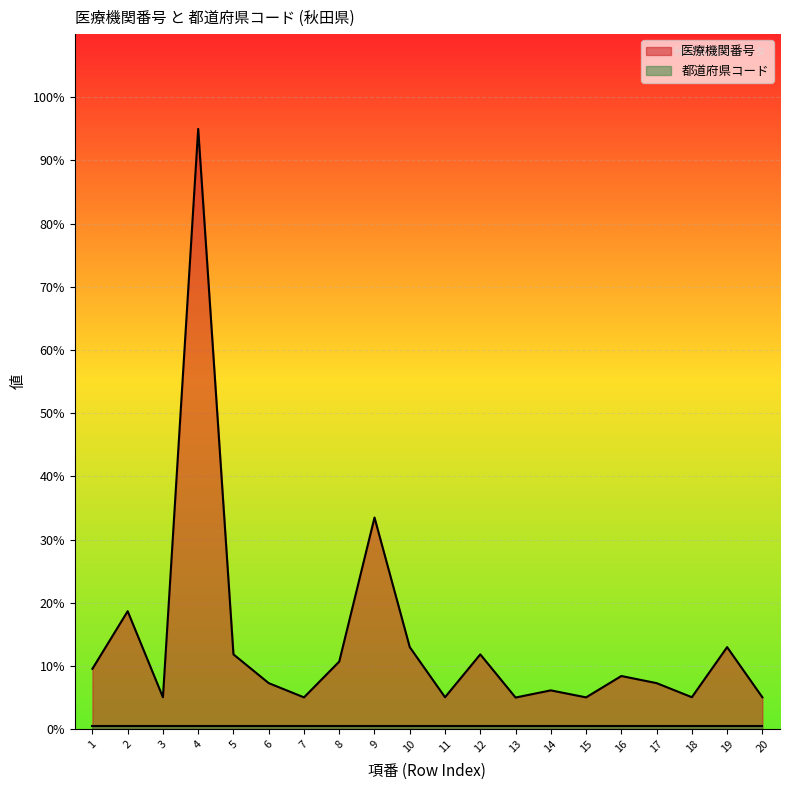

Which label corresponds to the largest value in the chart?

4